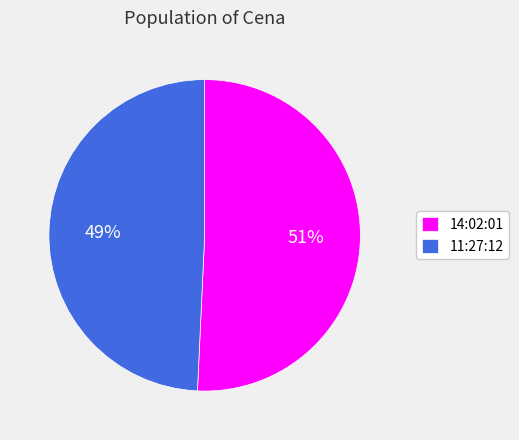

Combined, do 11:27:12 and 14:02:01 account for over 50%?

Yes